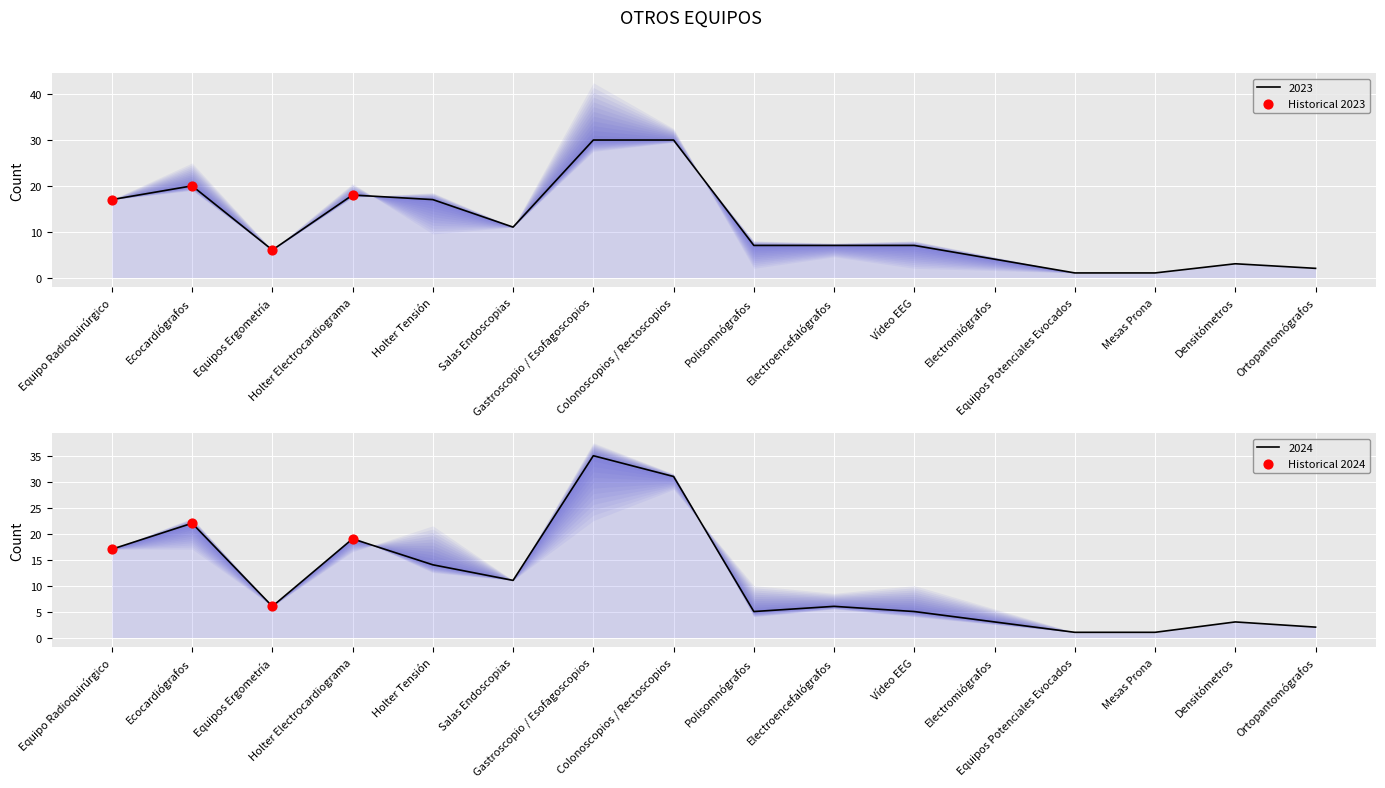

Which series has the widest spread of Y values?

Historical 2024